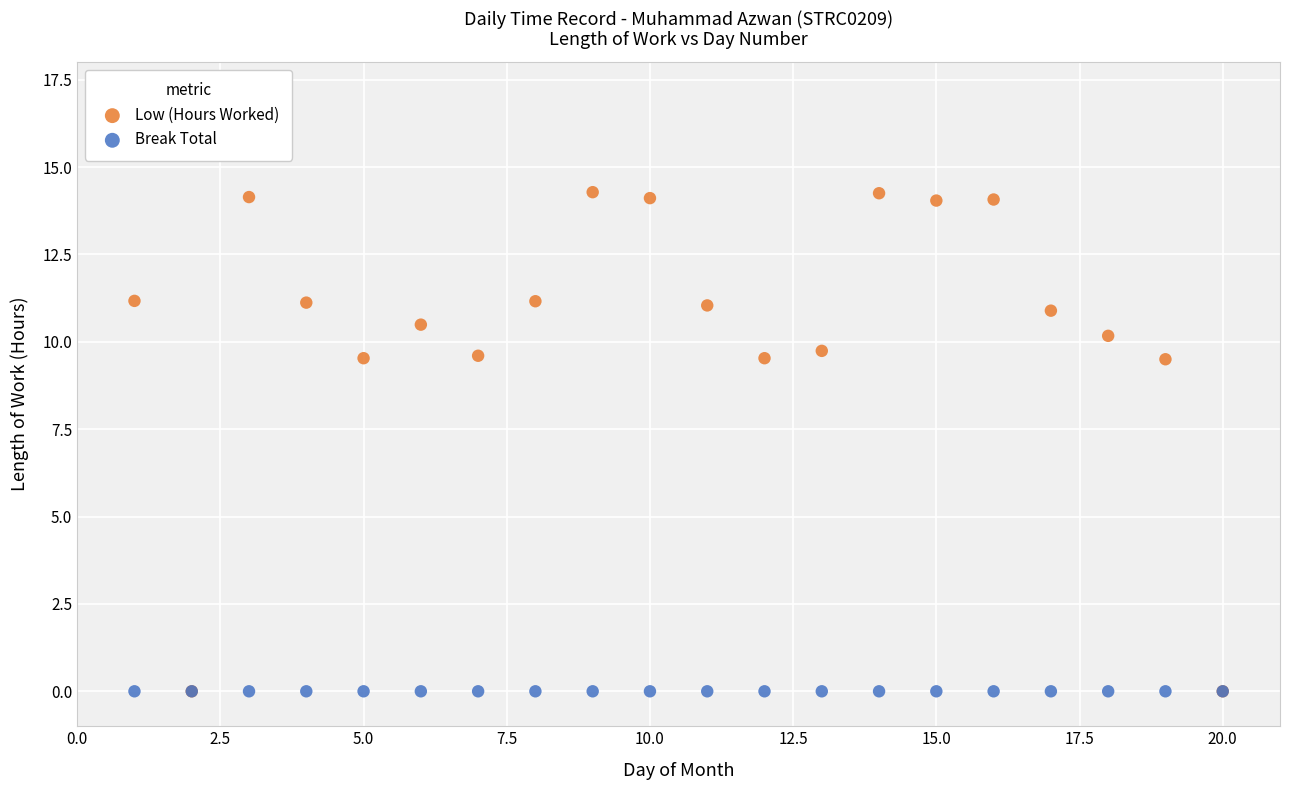

What are all the series names shown in the legend?

Low (Hours Worked), Break Total